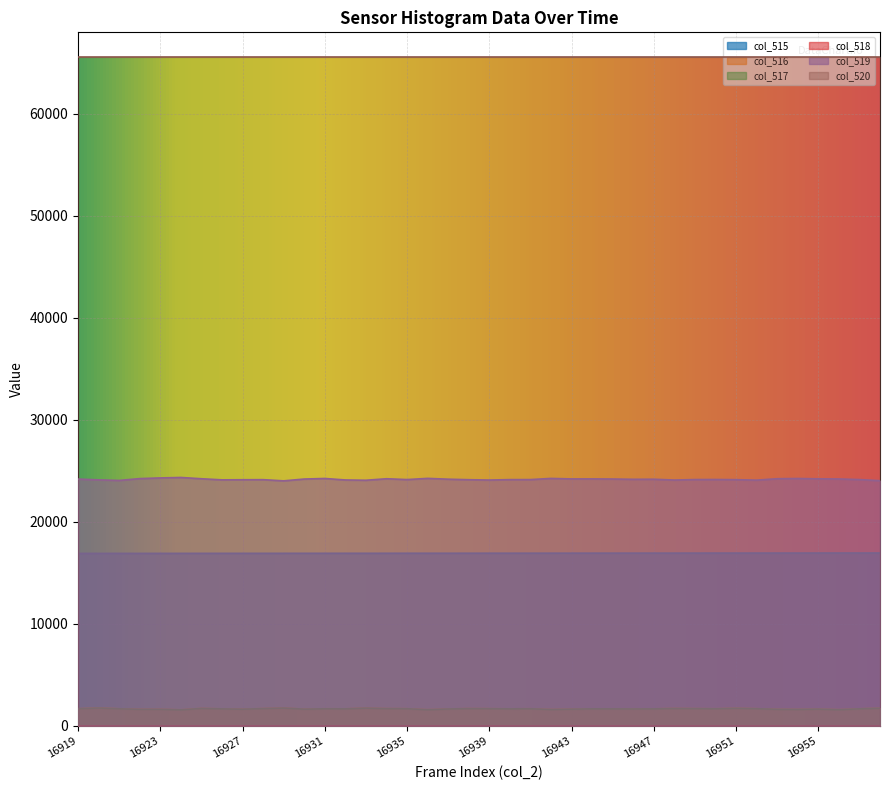

True or false: col_519 has more than 1 interior local peaks.

True